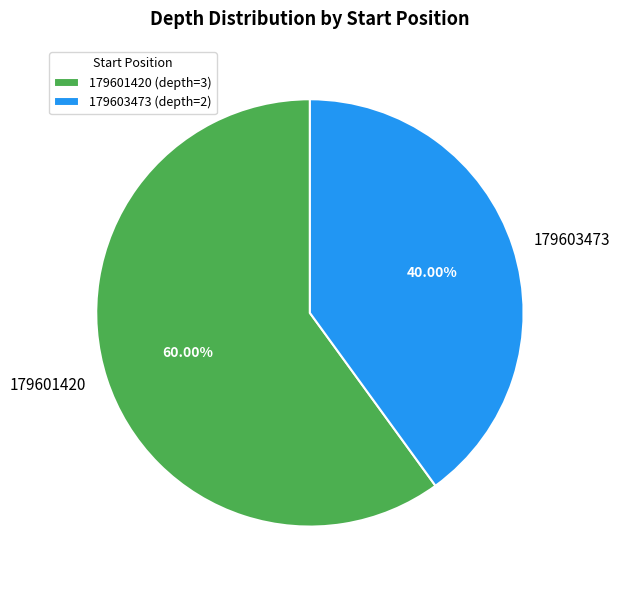

Between 179601420 and 179603473, which is larger?

179601420